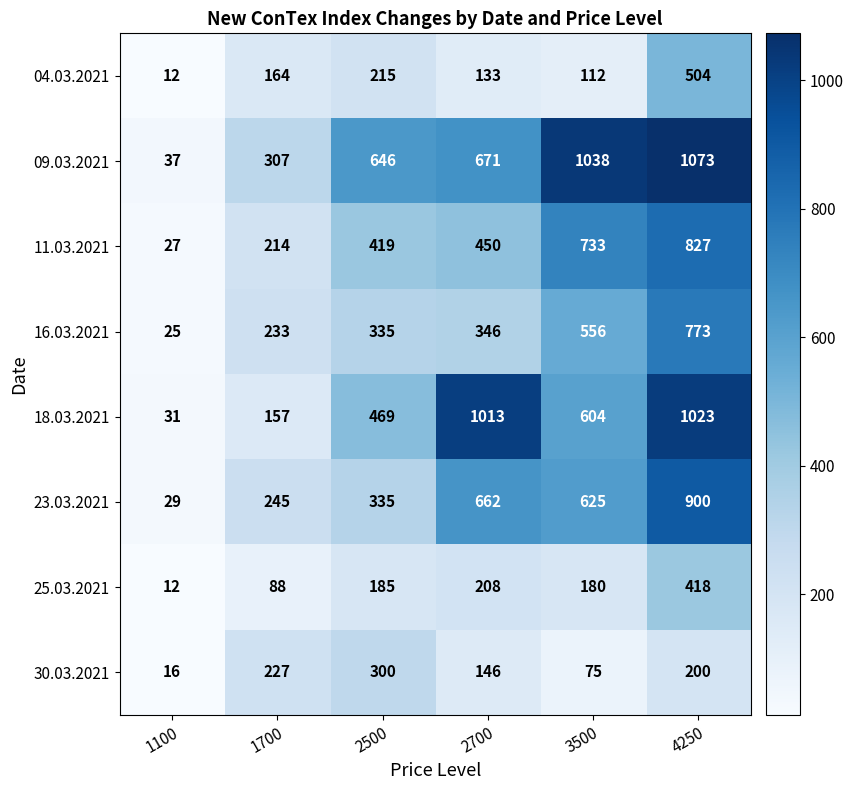

What is the difference between the maximum and minimum values in the 23.03.2021 series?

871